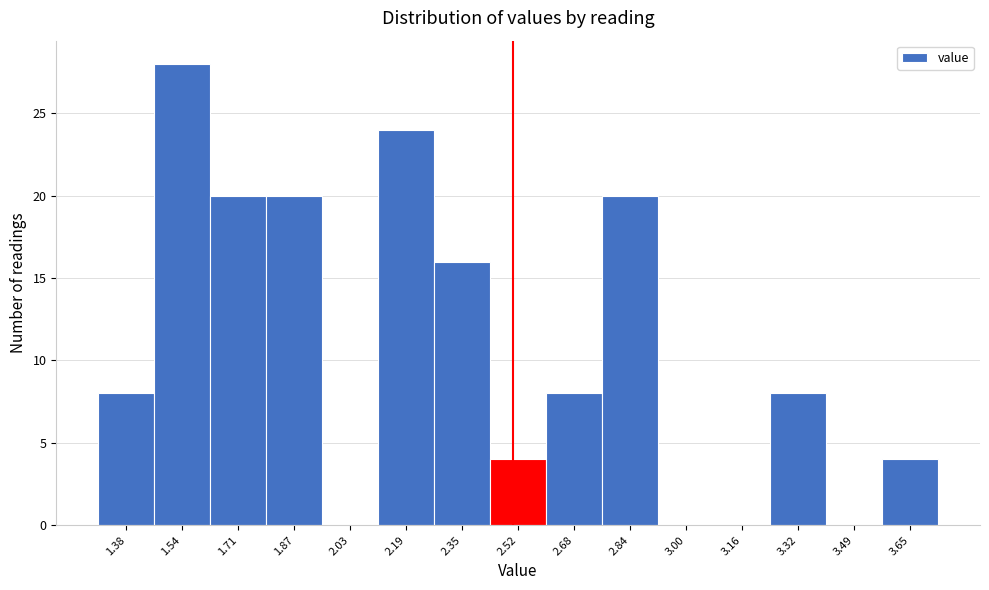

Reading left to right, transcribe this chart: for each bar, give the range it covers on the x-axis and its height. Neither the bar edges nor the heights are printed on the chart, so give them approximately, as read against the axes.

1.300 to 1.462: 8
1.462 to 1.624: 28
1.624 to 1.786: 20
1.786 to 1.948: 20
1.948 to 2.110: 0
2.110 to 2.272: 24
2.272 to 2.434: 16
2.434 to 2.596: 4
2.596 to 2.758: 8
2.758 to 2.920: 20
2.920 to 3.082: 0
3.082 to 3.244: 0
3.244 to 3.406: 8
3.406 to 3.568: 0
3.568 to 3.730: 4